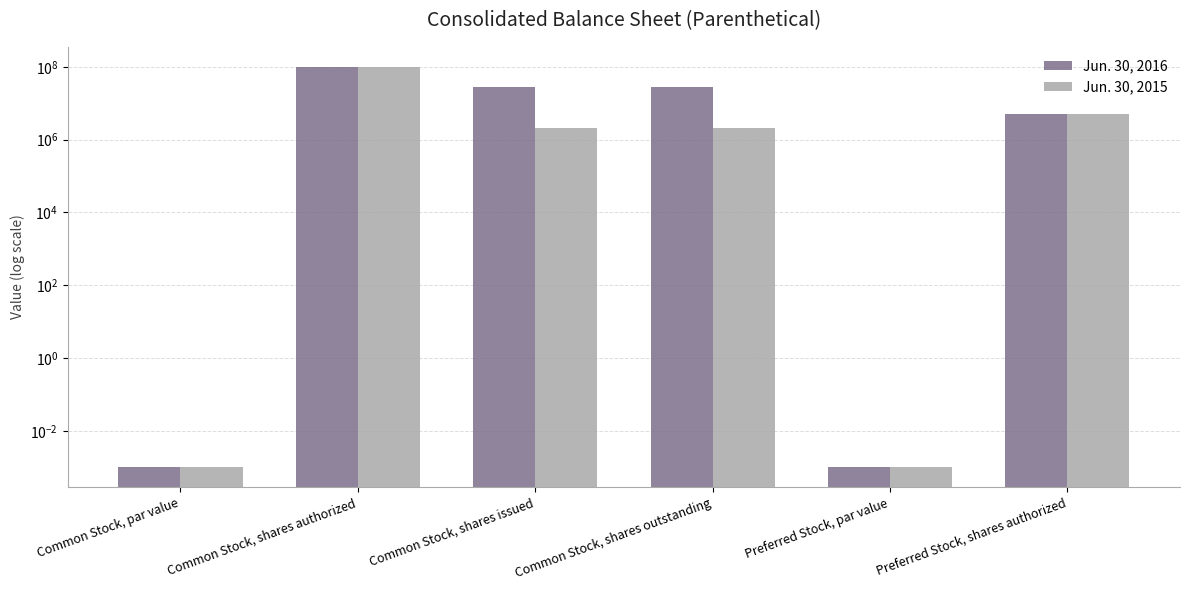

Reading left to right, transcribe all the data shown in this chart.

Jun. 30, 2016: Common Stock, par value=0.0	Common Stock, shares authorized=100000000.0	Common Stock, shares issued=28284924.0	Common Stock, shares outstanding=28284924.0	Preferred Stock, par value=0.0	Preferred Stock, shares authorized=5000000.0
Jun. 30, 2015: Common Stock, par value=0.0	Common Stock, shares authorized=100000000.0	Common Stock, shares issued=2084925.0	Common Stock, shares outstanding=2084925.0	Preferred Stock, par value=0.0	Preferred Stock, shares authorized=5000000.0